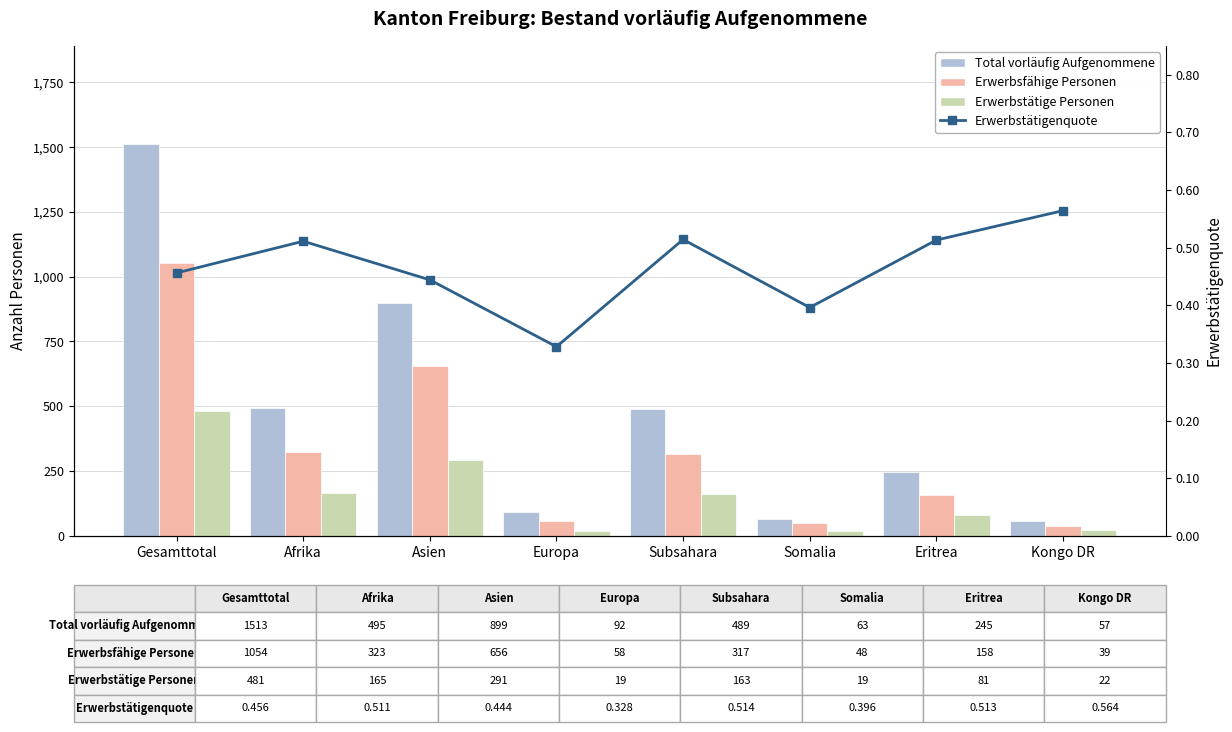

What is the average value of the Erwerbstätigenquote series?

0.5